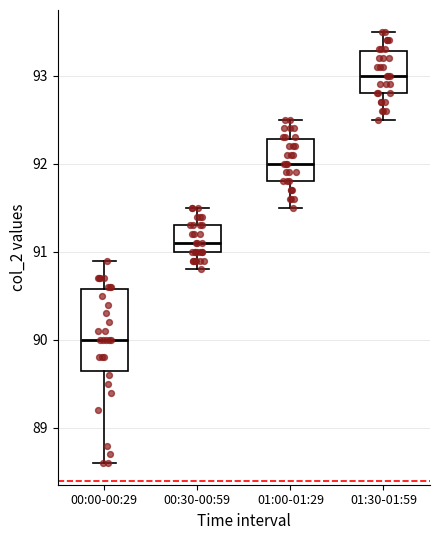

Comparing the boxes themselves (not the whiskers), which one is the tallest?

00:00-00:29